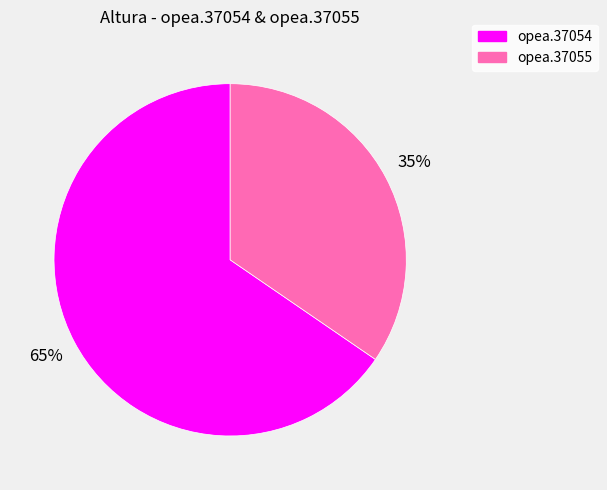

How many segments does this pie chart have?

2